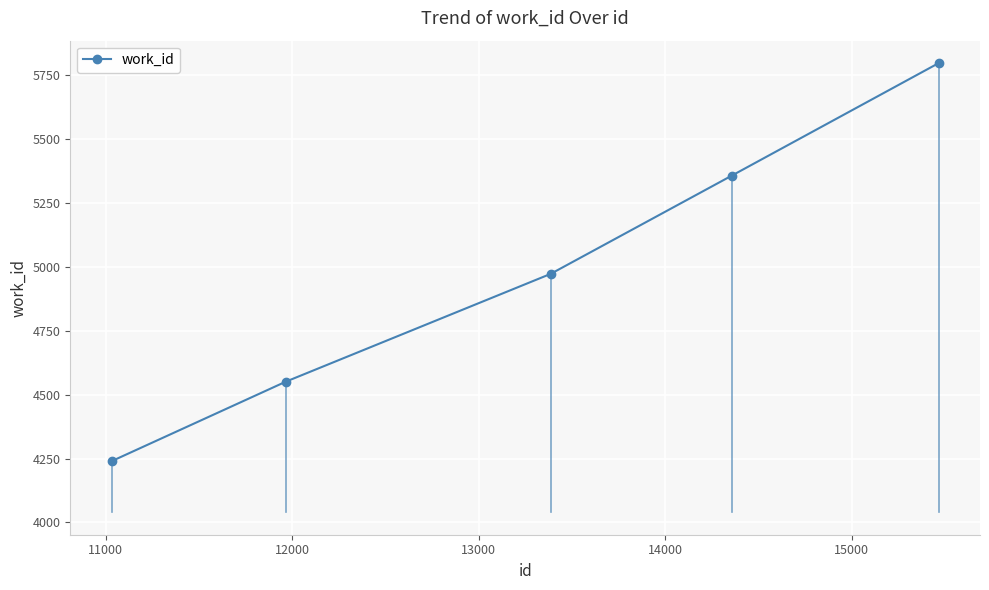

What is the minimum value shown in the chart?

4240